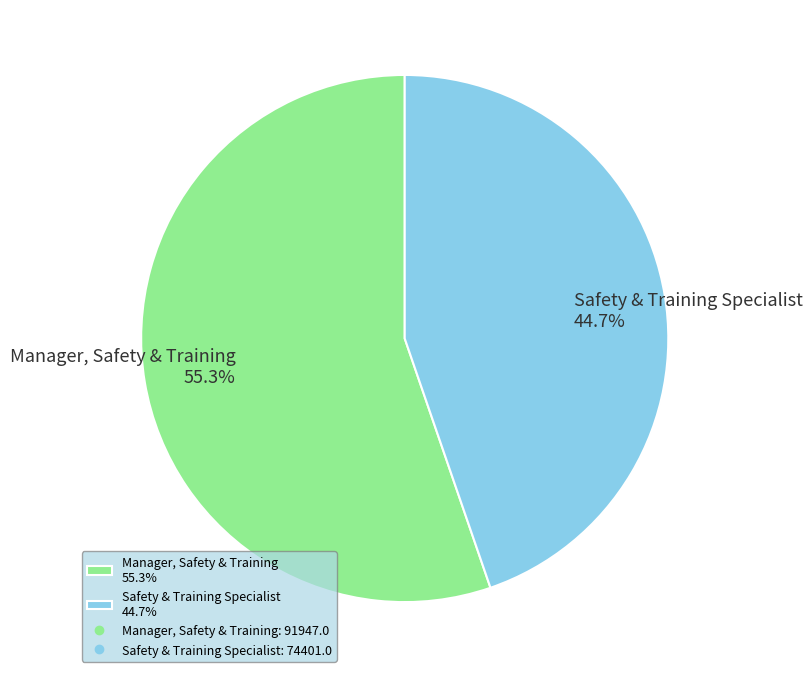

To the nearest percent, what portion does Safety & Training Specialist represent?

45%